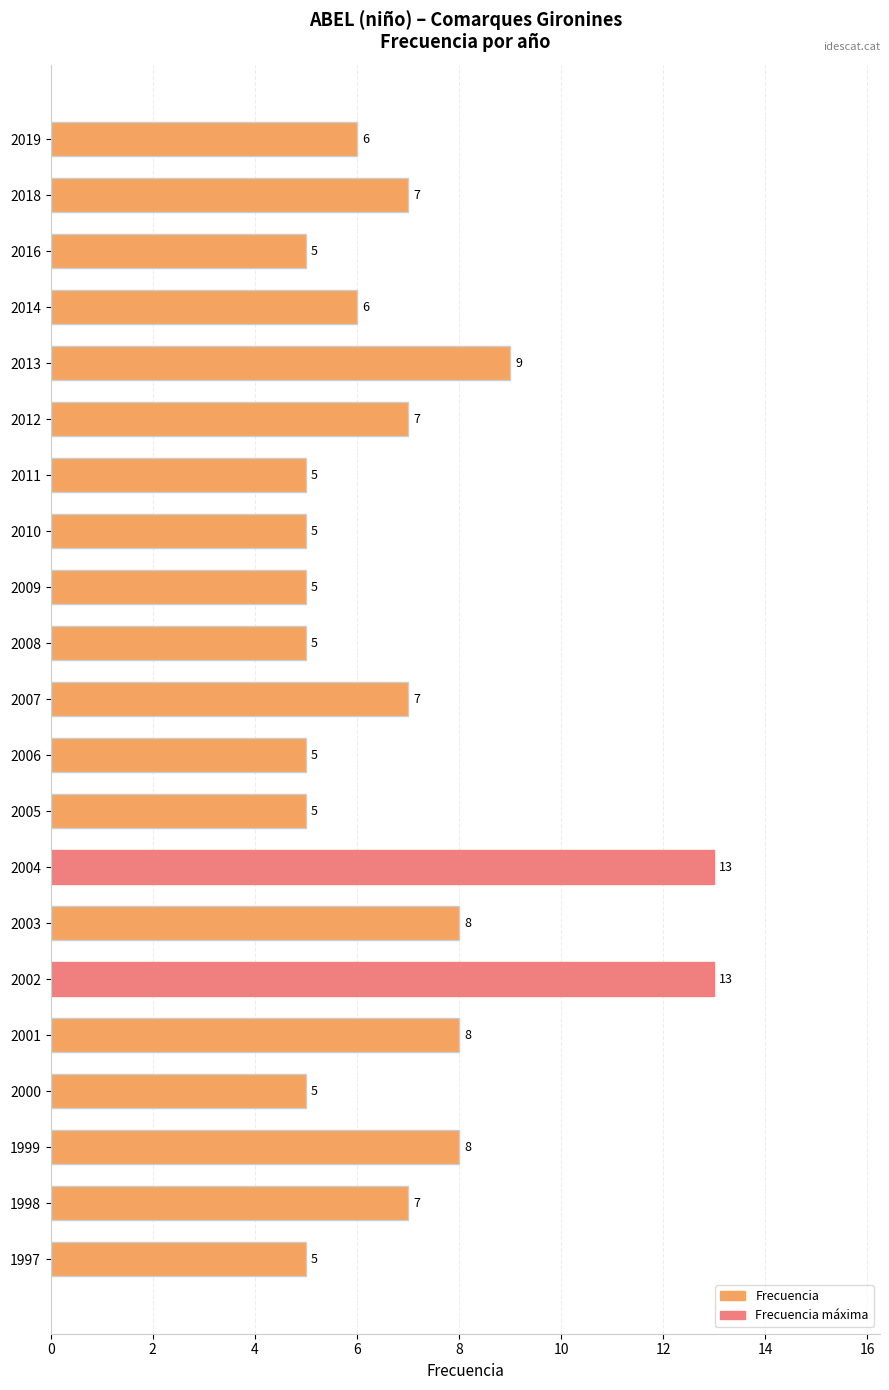

Is it true that the value at 2000 is 5?

True